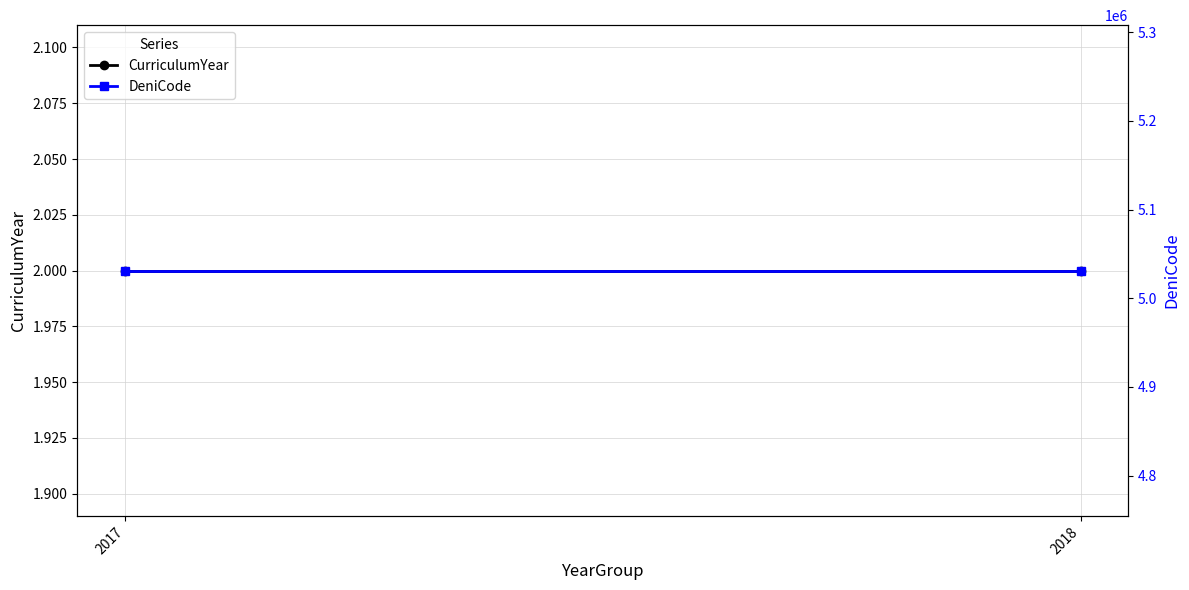

At which category does the chart reach its minimum across all series?

2017